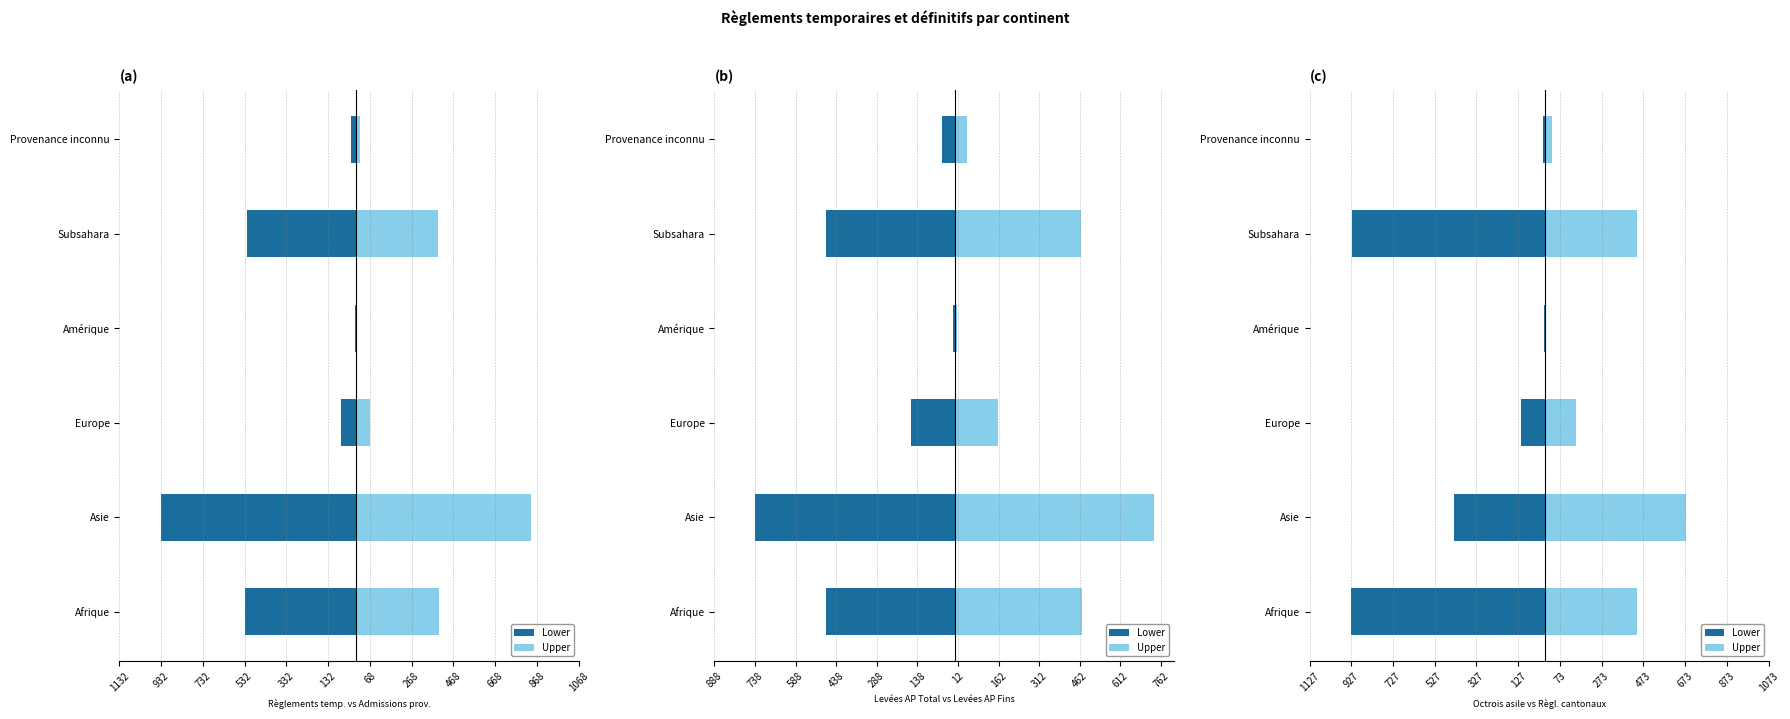

What is the difference between the maximum and minimum values in the Lower series?

922